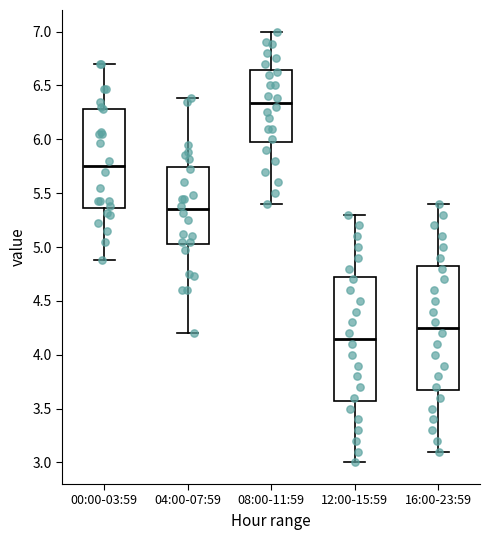

Which box's median line is the lowest?

12:00-15:59